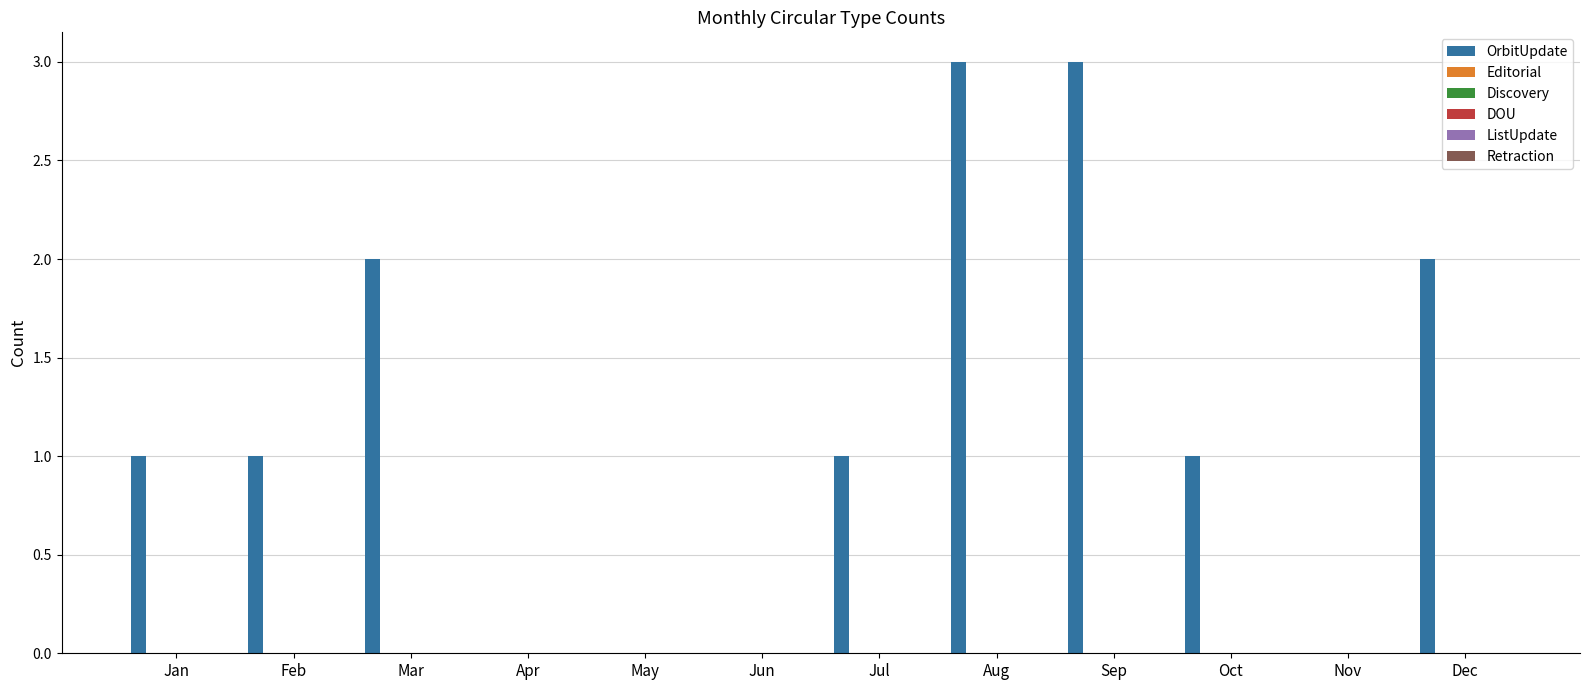

What is the maximum value shown in the chart?

3